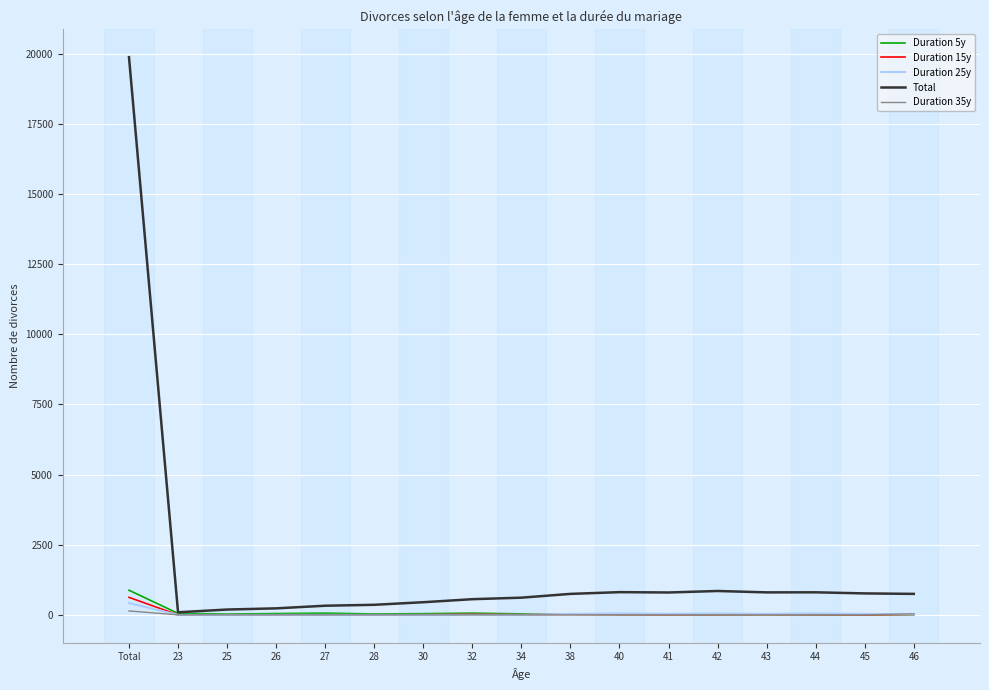

Read the Total value at 42, to the nearest 10.

850